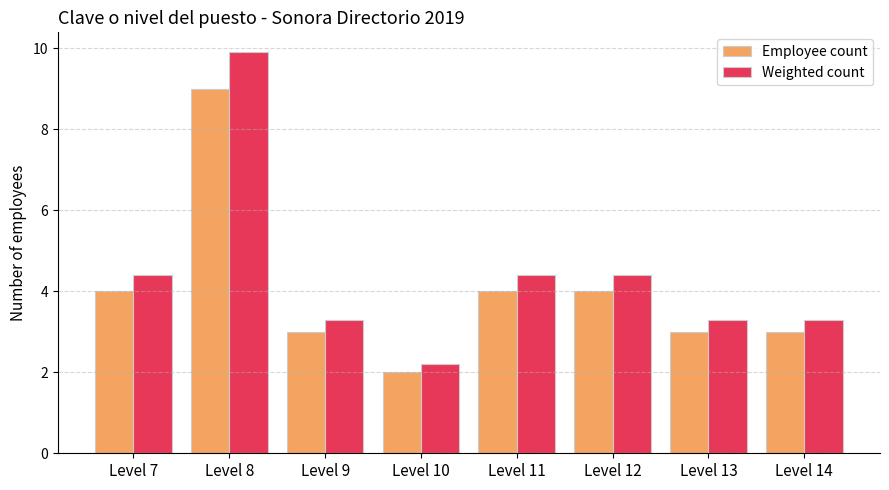

Does the chart contain any negative values?

No